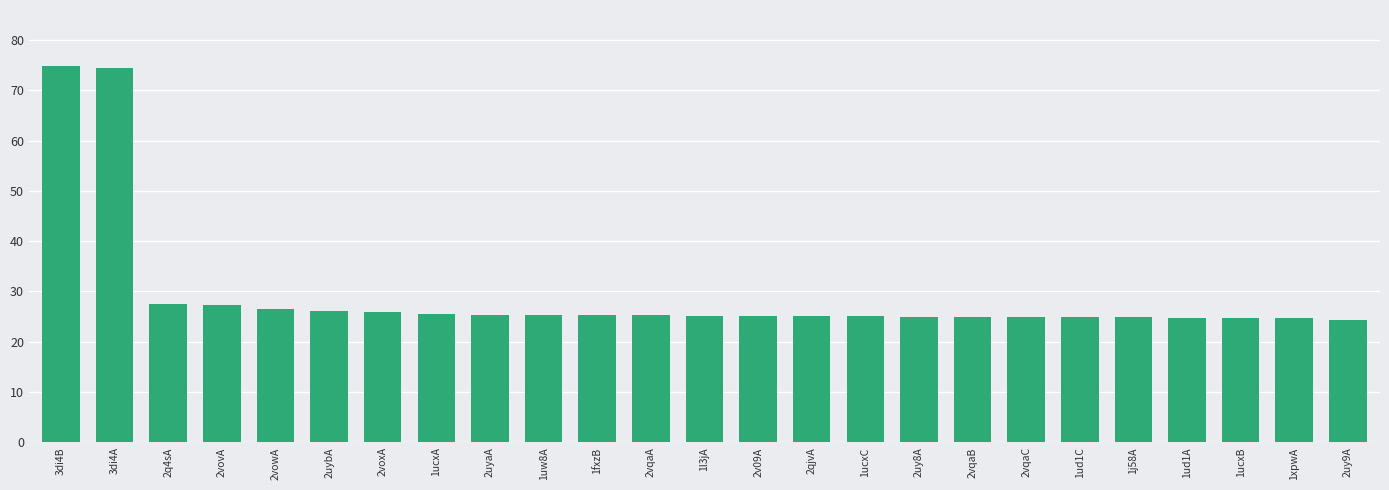

The value at 1fxzB is 7.3. True or false?

False